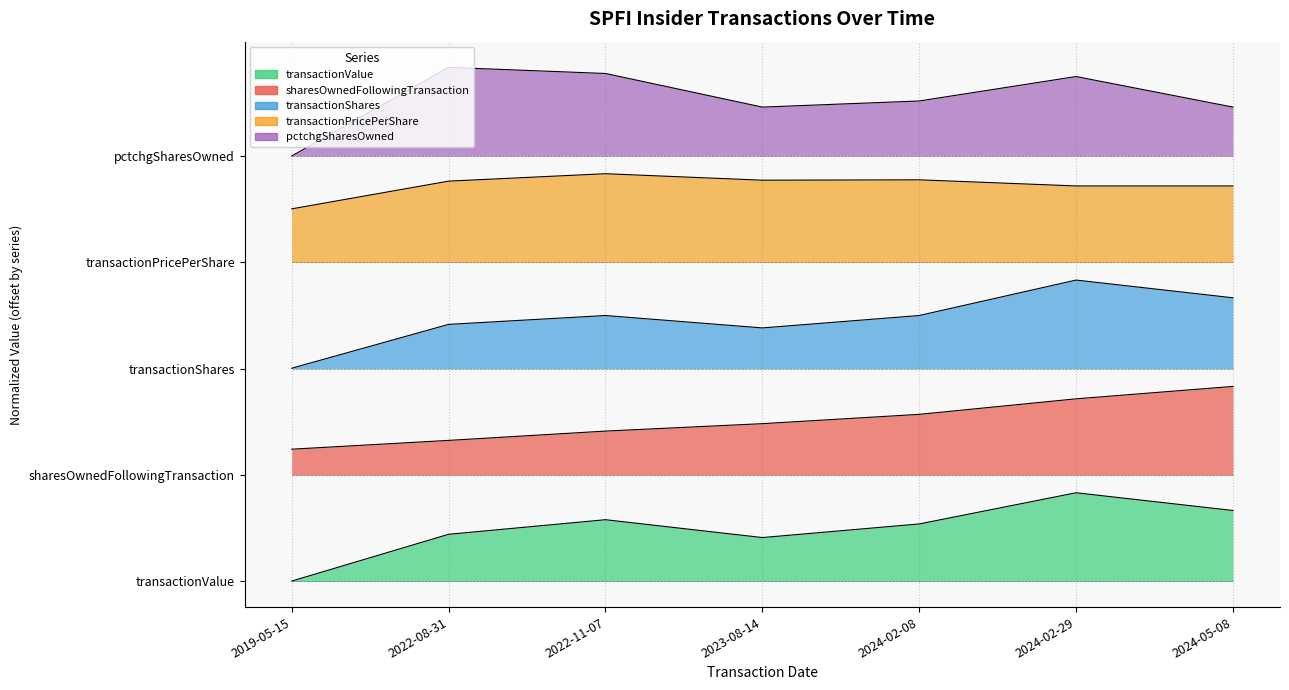

What is the average value of the transactionPricePerShare series?

4.5